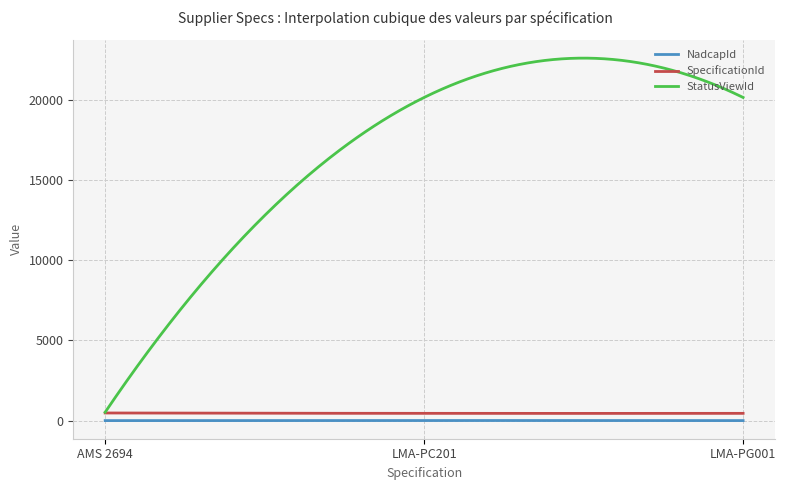

Which series has the largest total across all categories?

StatusViewId